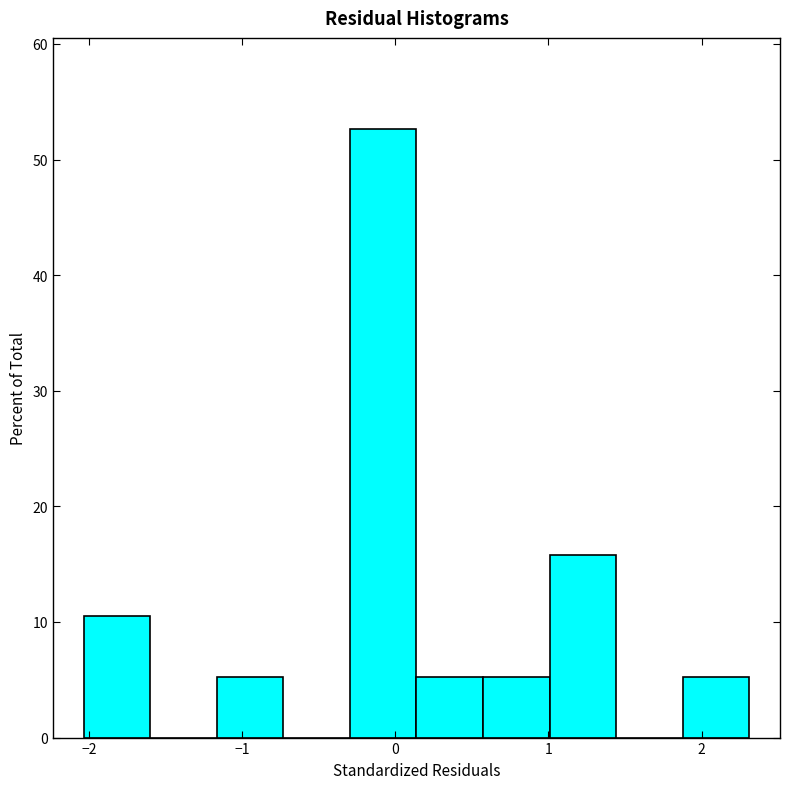

How tall is the bar that spans -0.3 to 0.1 on the x-axis? Neither the bar edges nor the heights are printed on the chart, so give them approximately, as read against the axes.

53